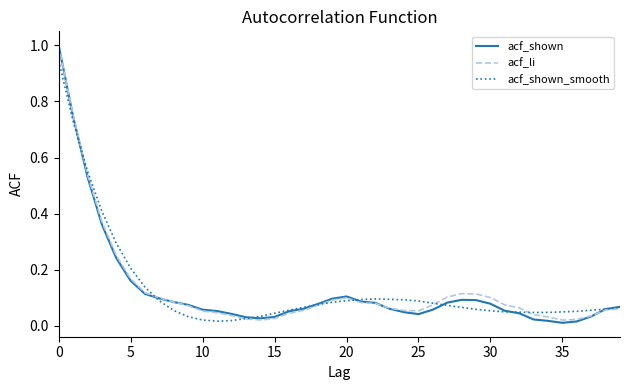

What is the greatest value displayed?

1.0